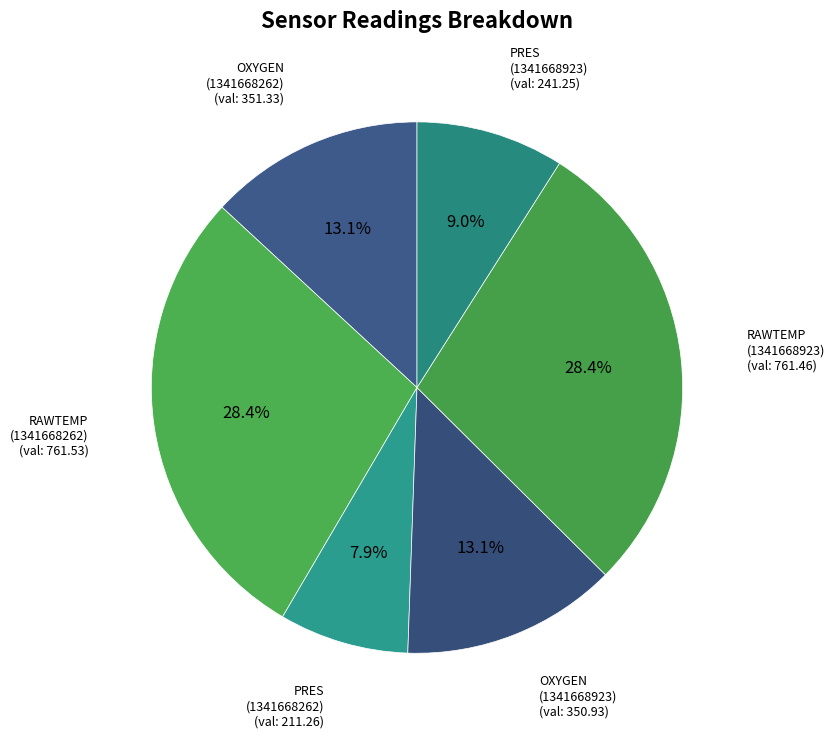

How many segments does this pie chart have?

6